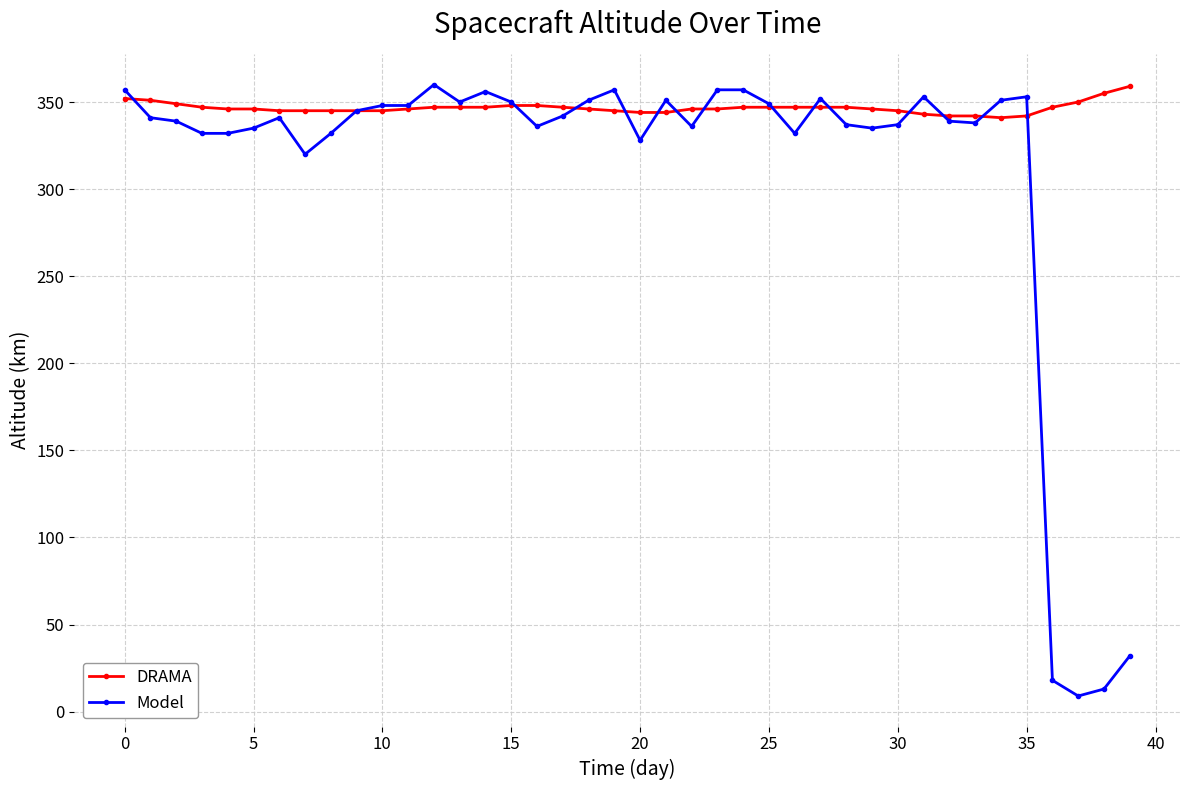

List the series in order of their overall mean, highest first.

DRAMA, Model